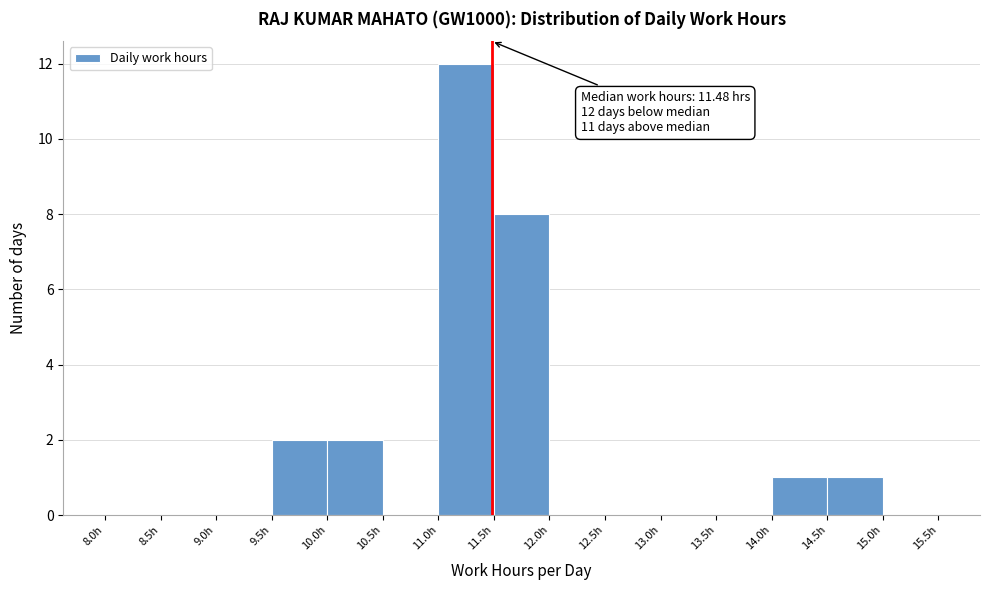

Over which range of the x-axis is the bar tallest?

11.0 to 11.5